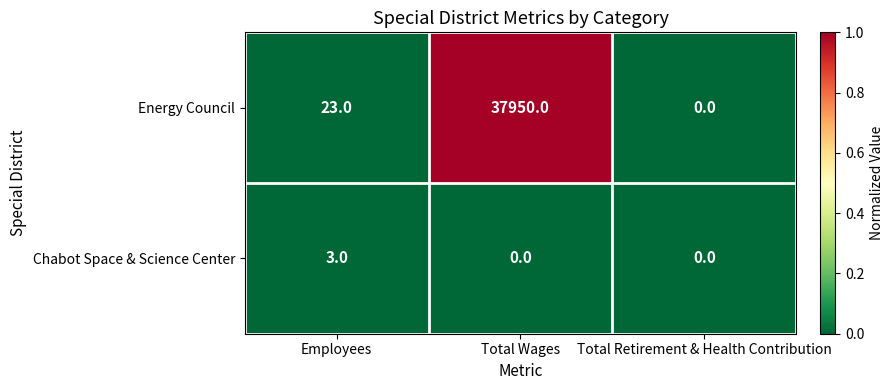

Count the number of categories in the chart.

3